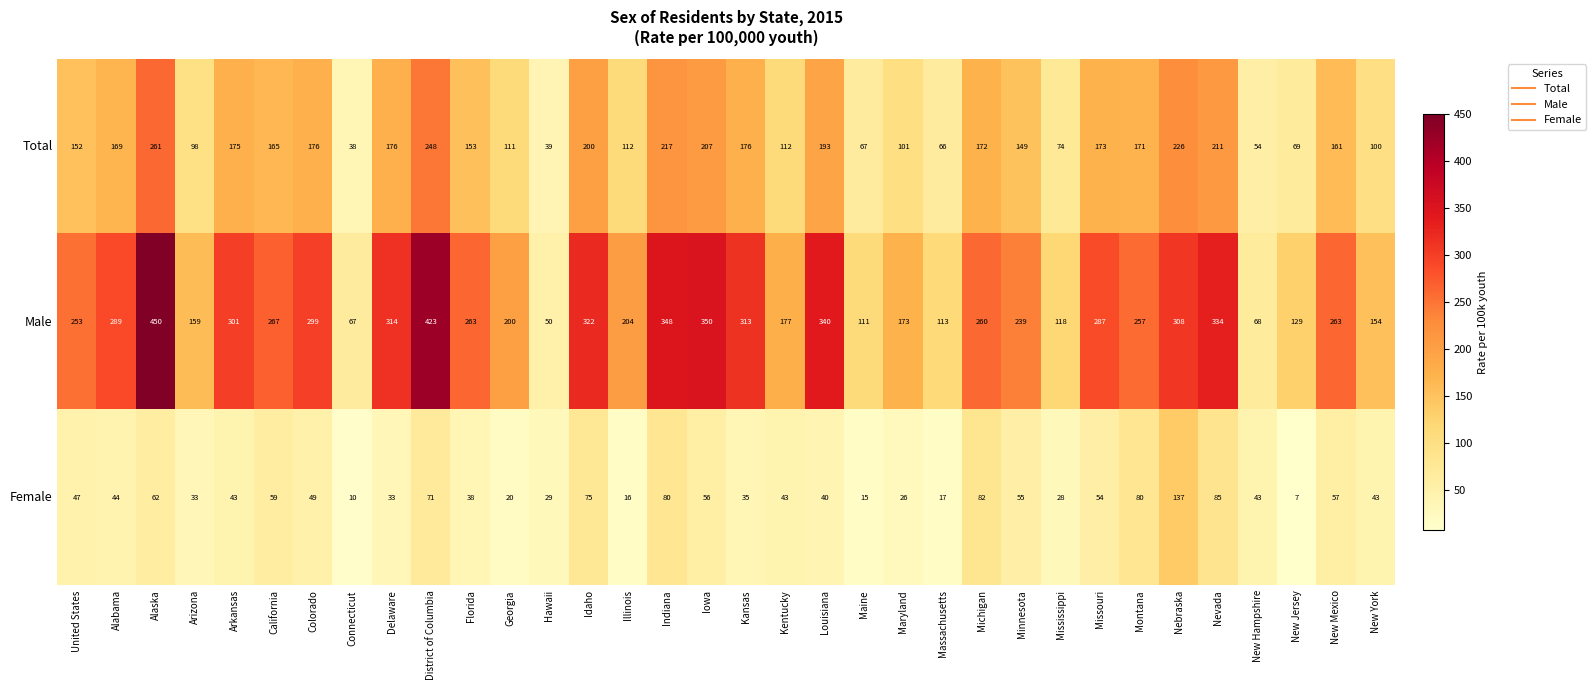

What is the total value across all series at Massachusetts?

196